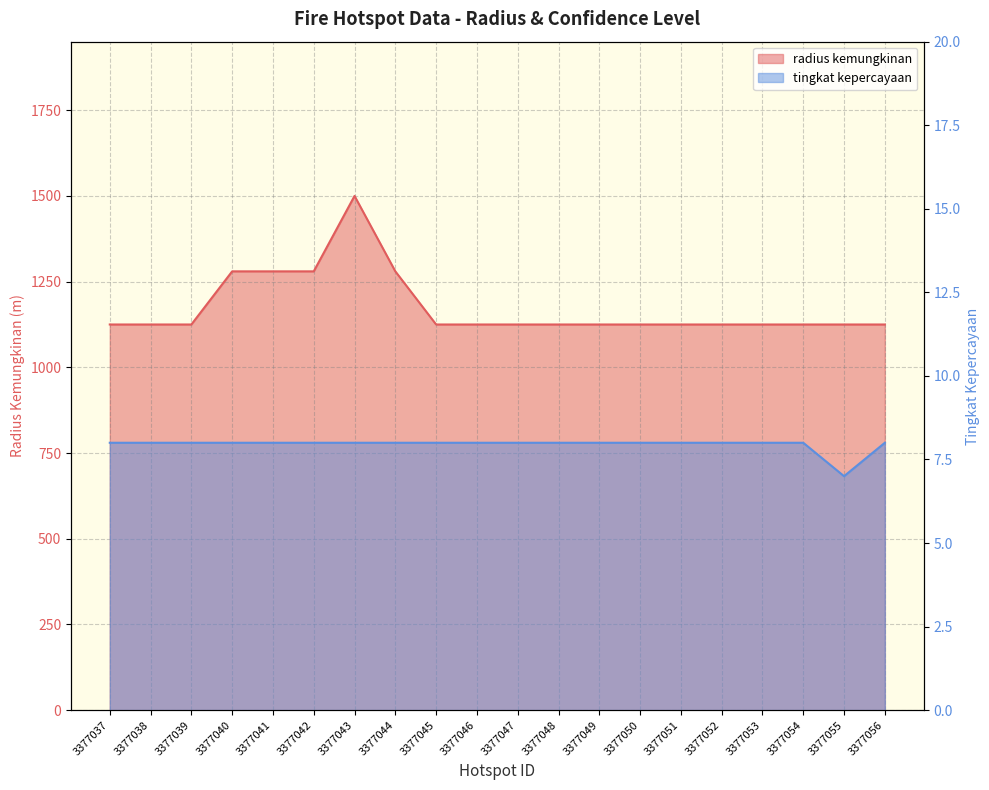

What is the average value of the tingkat kepercayaan series?

8